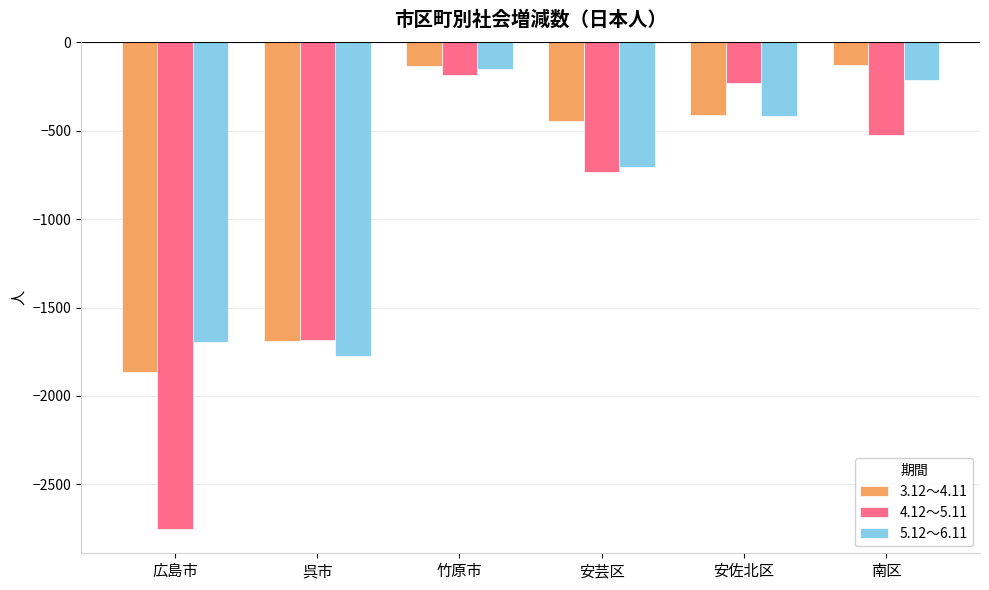

The 5.12～6.11 series shows -3045 at 呉市. True or false?

False